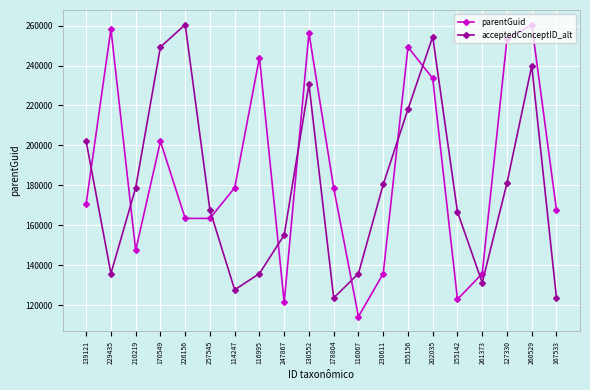

True or false: parentGuid has more than 0 interior local peaks.

True